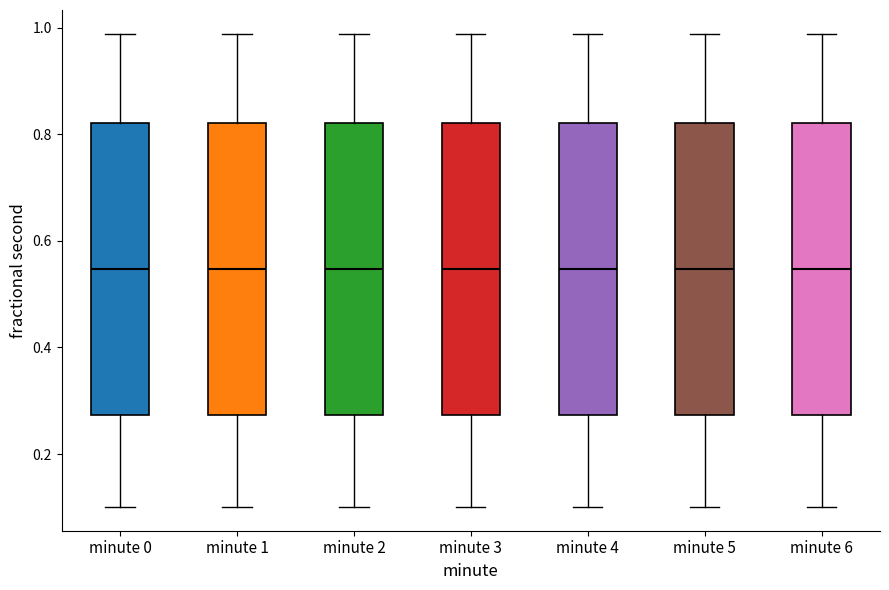

Reading left to right, transcribe this box plot: for each box, give where its median line is, the range the box spans, and where its two whiskers end, as read against the y-axis. The values are not printed on the chart, so give them approximately, as read against the axis.

minute 0: median 0.54, box 0.28 to 0.82, whiskers 0.10 to 0.98
minute 1: median 0.54, box 0.28 to 0.82, whiskers 0.10 to 0.98
minute 2: median 0.54, box 0.28 to 0.82, whiskers 0.10 to 0.98
minute 3: median 0.54, box 0.28 to 0.82, whiskers 0.10 to 0.98
minute 4: median 0.54, box 0.28 to 0.82, whiskers 0.10 to 0.98
minute 5: median 0.54, box 0.28 to 0.82, whiskers 0.10 to 0.98
minute 6: median 0.54, box 0.28 to 0.82, whiskers 0.10 to 0.98